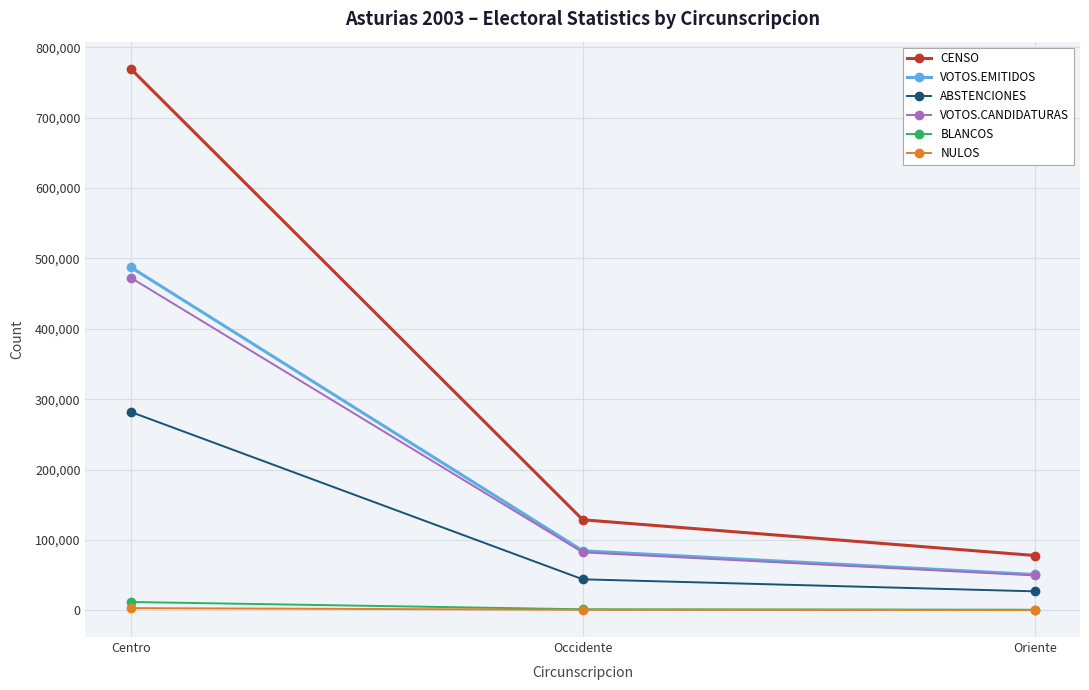

What is the value of the VOTOS.CANDIDATURAS point at the 2nd from the left?

82364